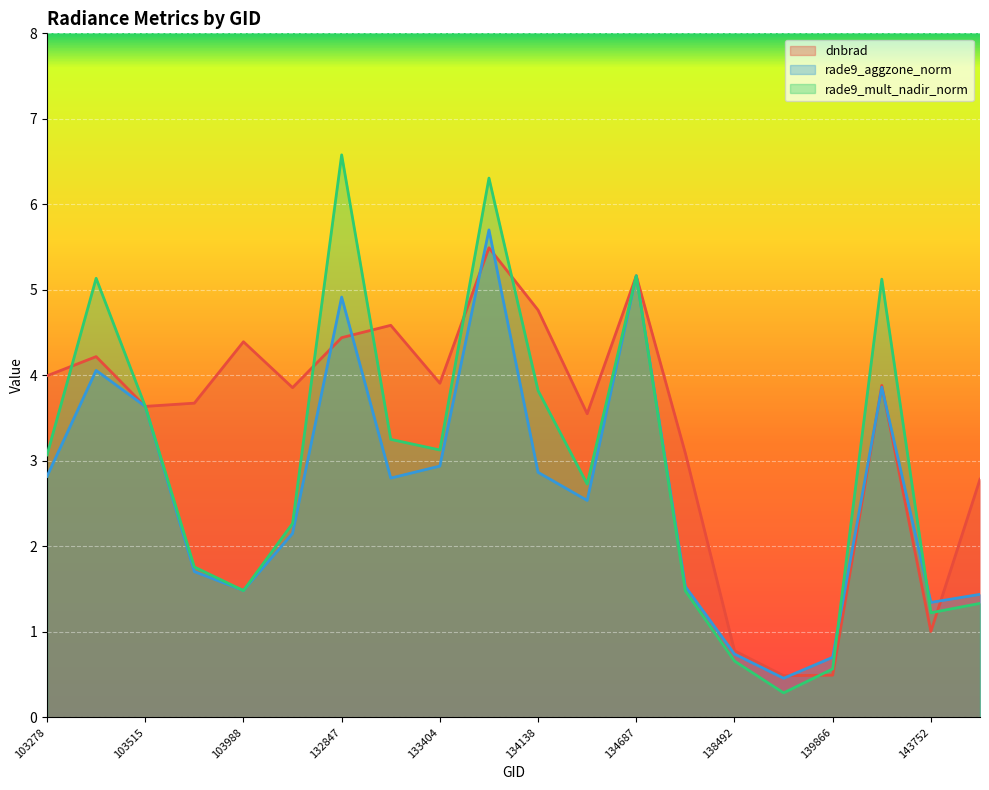

The value of rade9_mult_nadir_norm at 134322 is 1.5. True or false?

False